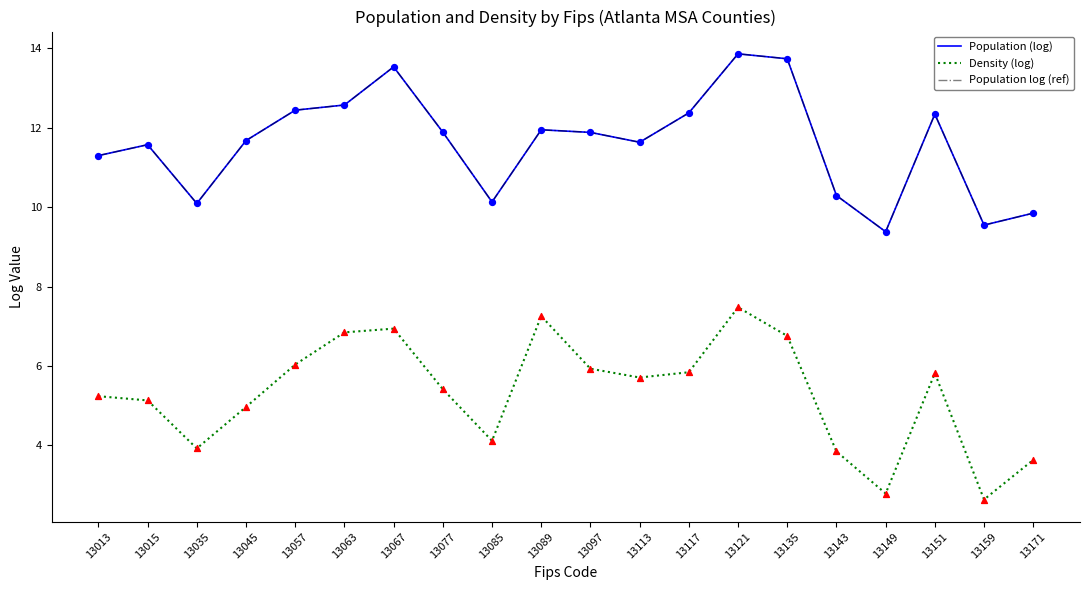

What are all the series names shown in the legend?

Population (log), Density (log), Population log (ref)